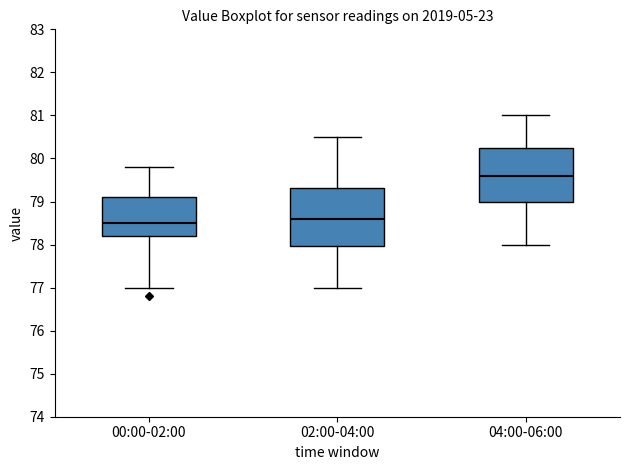

Where does the upper whisker of the box for 04:00-06:00 end on the y-axis? The values are not printed on the chart, so give them approximately, as read against the axis.

81.0